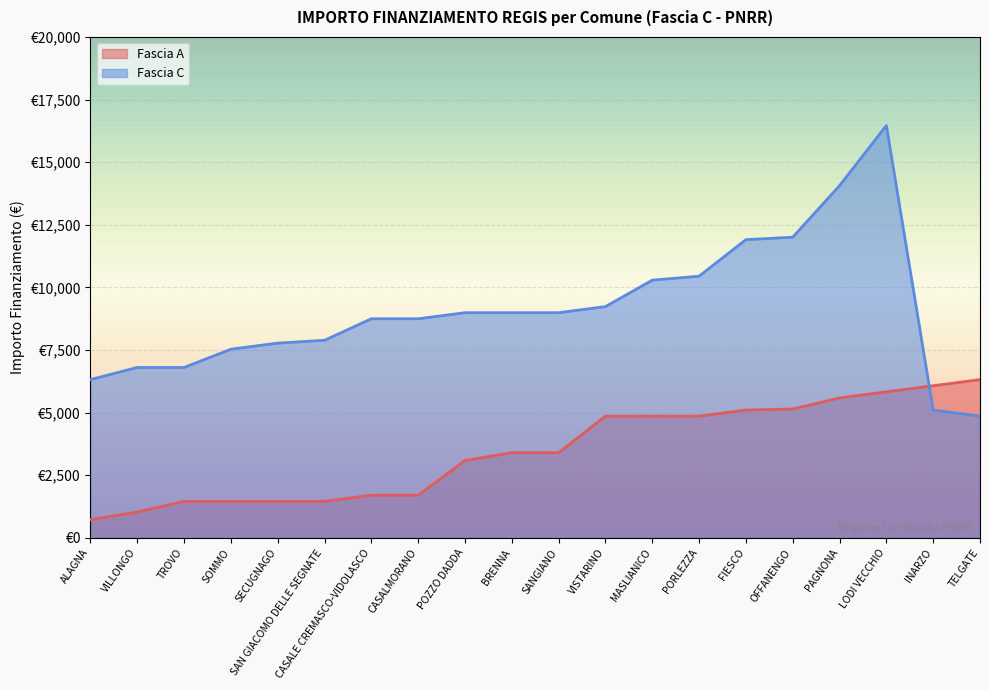

Which series has the widest spread of values?

Fascia C